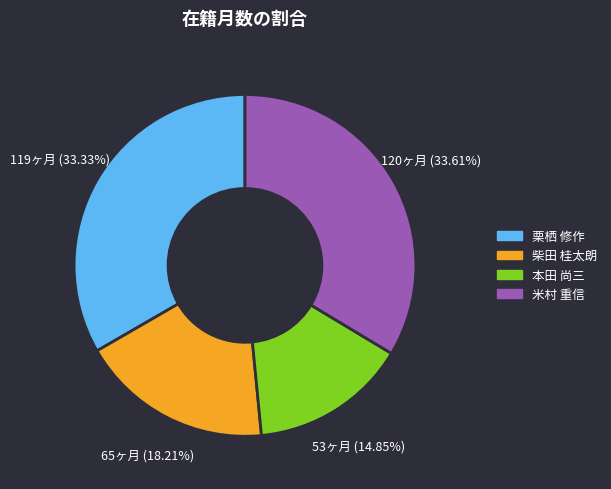

Between 柴田 桂太朗 and 米村 重信, which is larger?

米村 重信